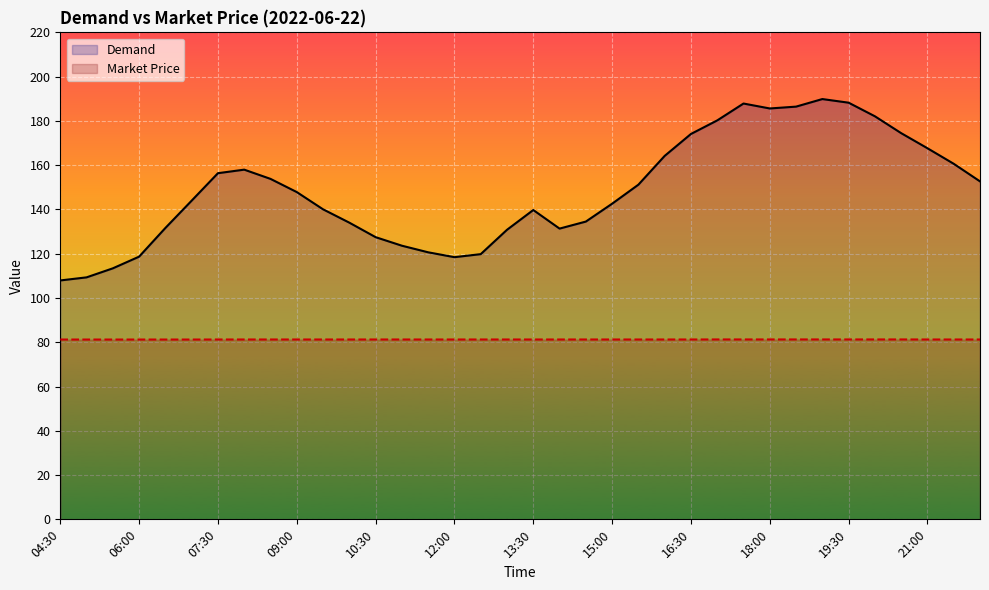

In Demand, how many points are higher than both neighbors (excluding endpoints)?

4